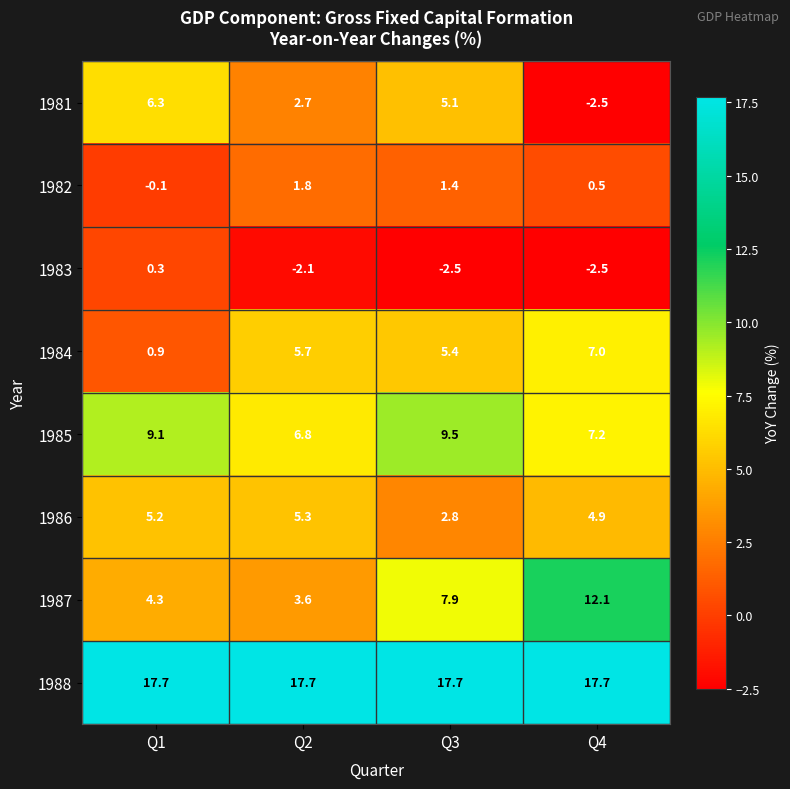

Where does the 1987 series first go above 7?

Q3